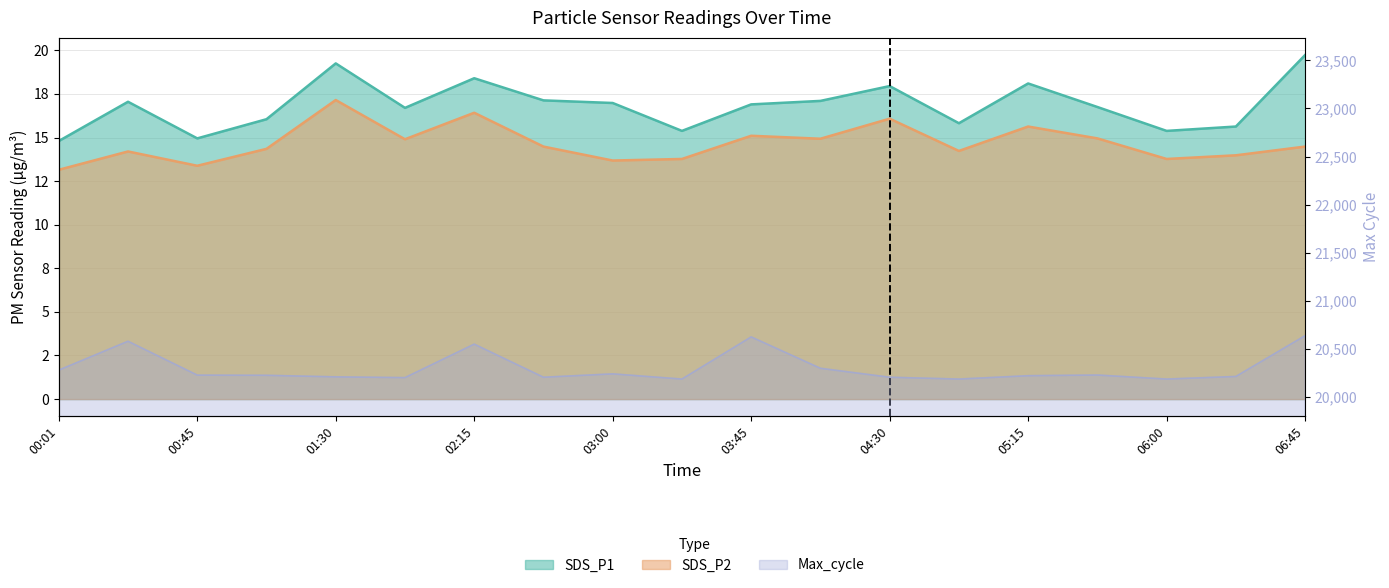

The SDS_P2 series shows 14.3 at 01:08. True or false?

True